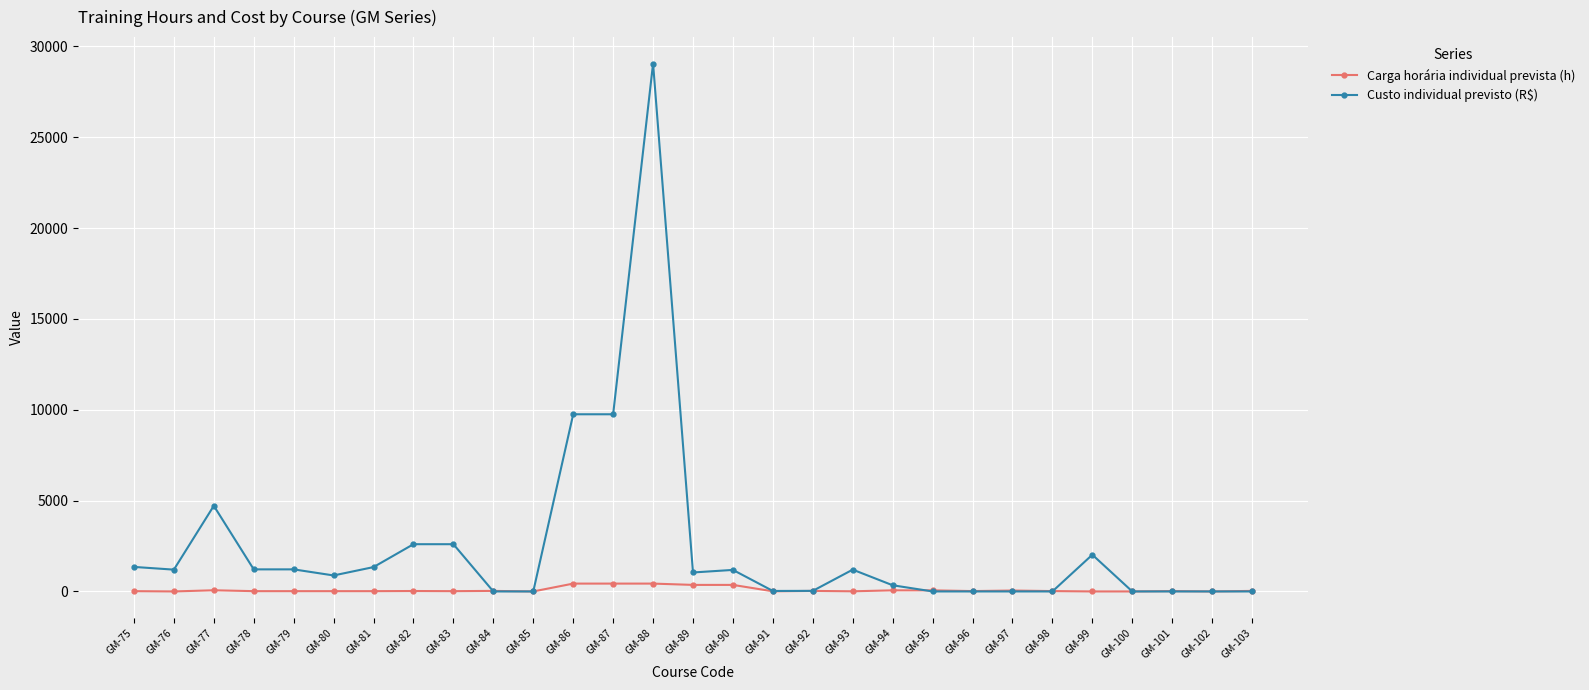

What is the average value of the Carga horária individual prevista (h) series?

87.4